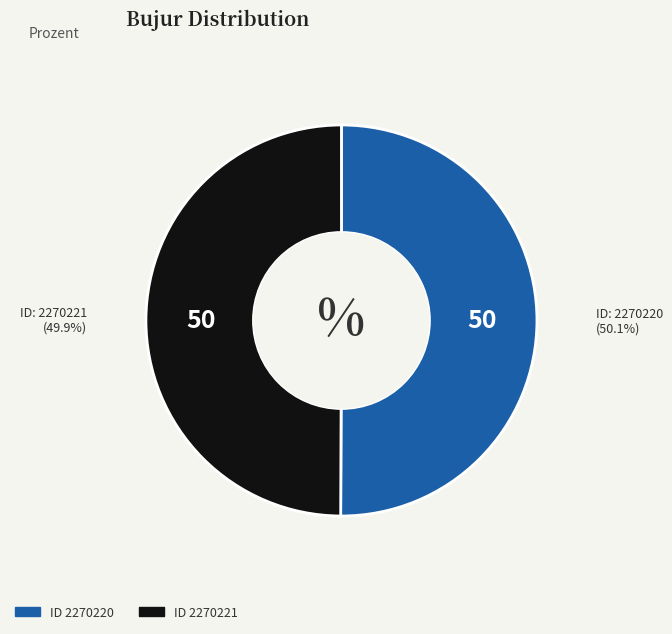

Is there a majority slice in this chart?

Yes